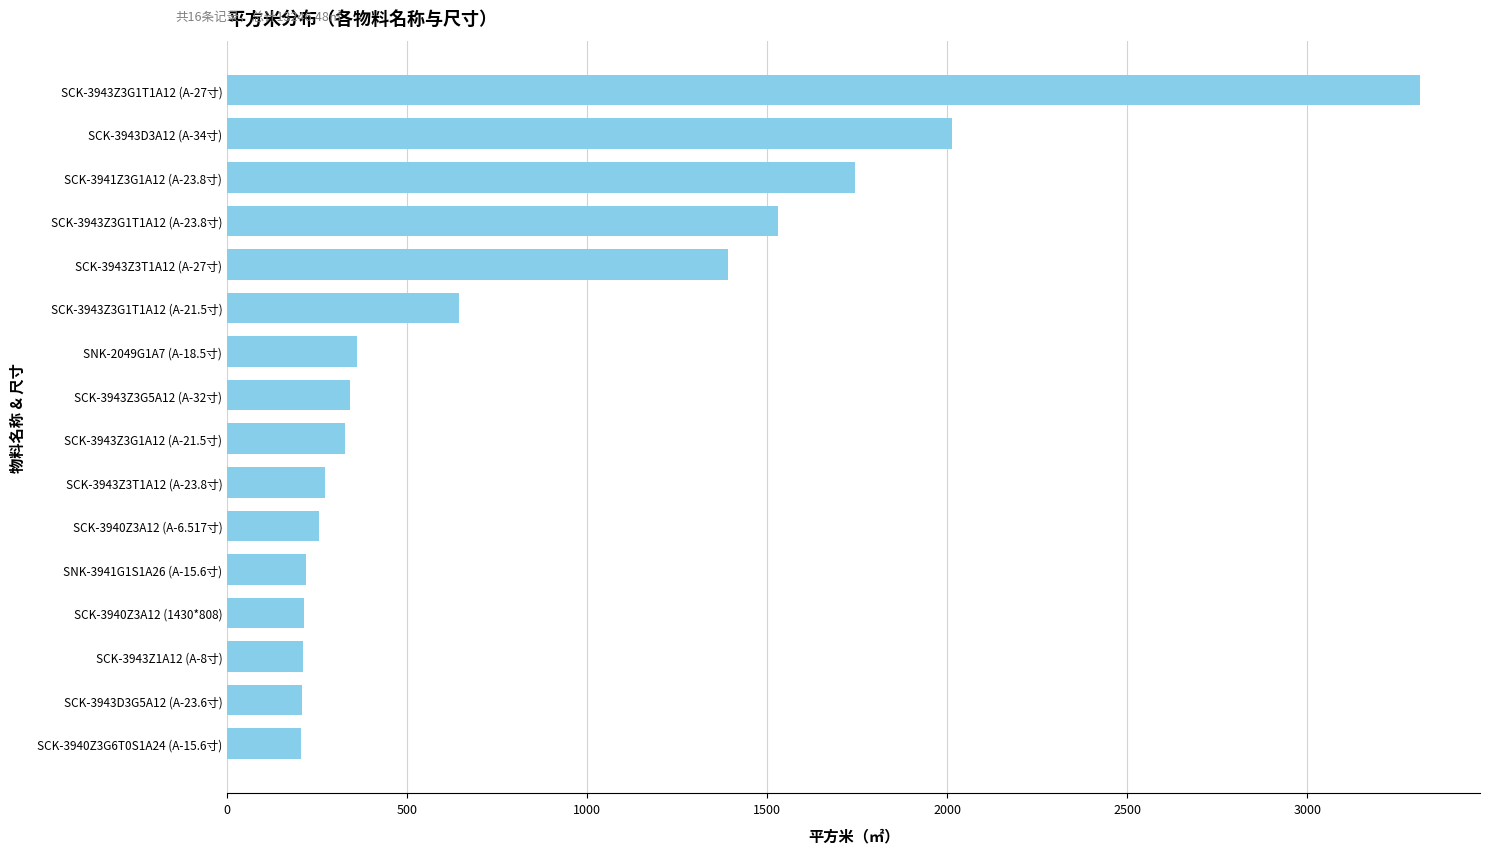

What is the maximum value shown in the chart?

3313.7